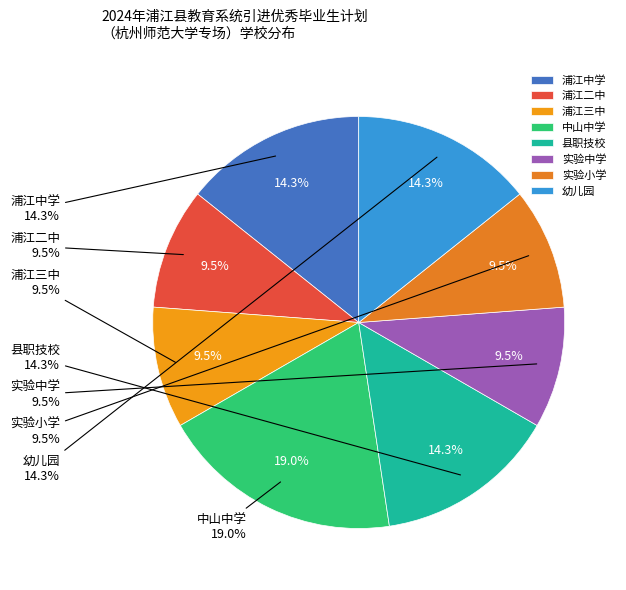

What percentage is the 浦江三中 slice, to the nearest percent?

10%